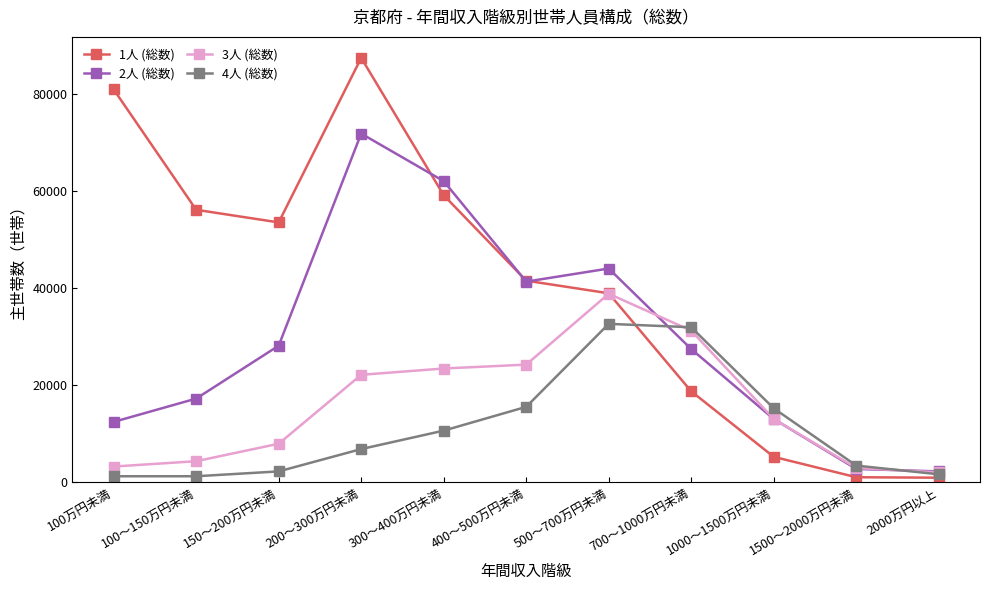

At which label is 1人 (総数) closest to 44150?

400～500万円未満